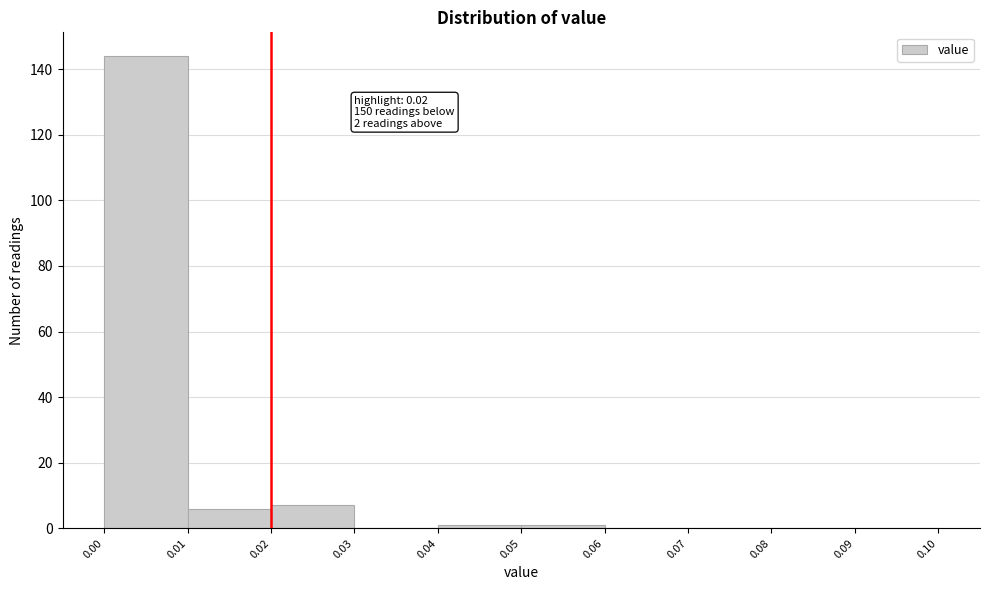

Which range on the x-axis has the tallest bar?

0.00 to 0.01